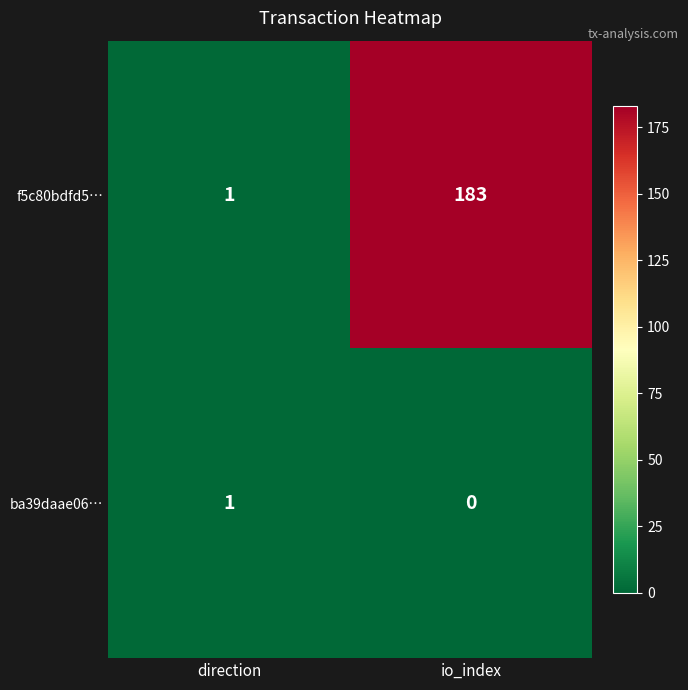

At io_index, list the series in order from largest to smallest.

f5c80bdfd5…, ba39daae06…